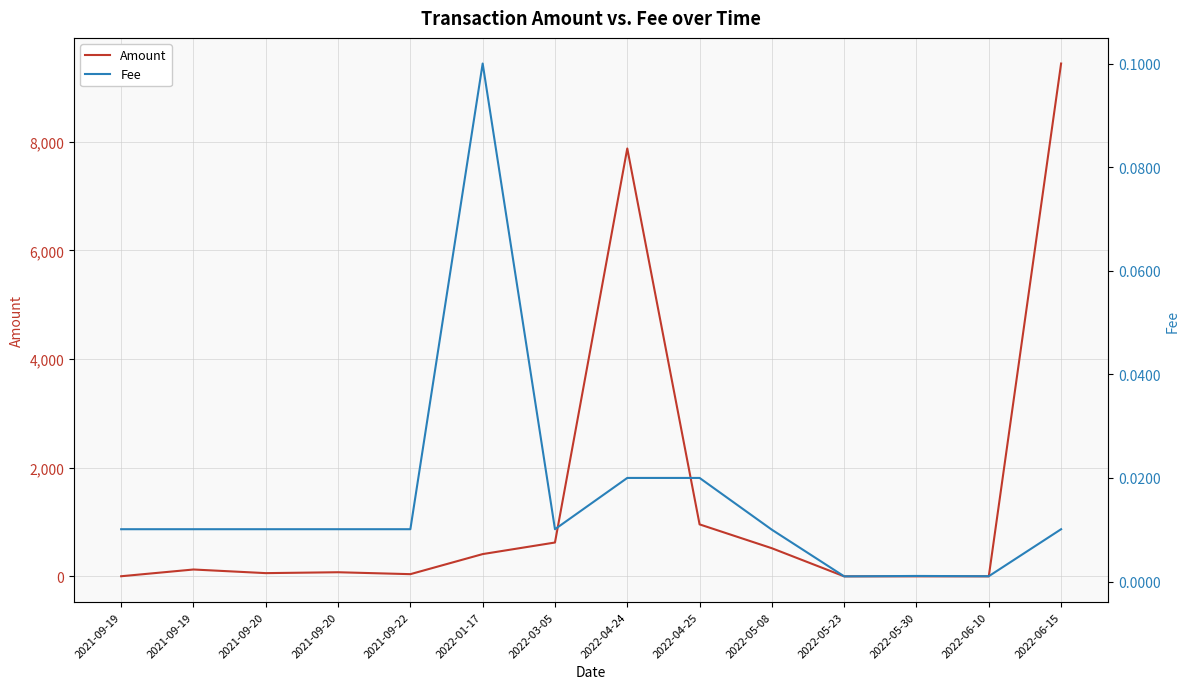

Between 2022-04-25 and 2022-06-15, which series saw the biggest shift?

Amount